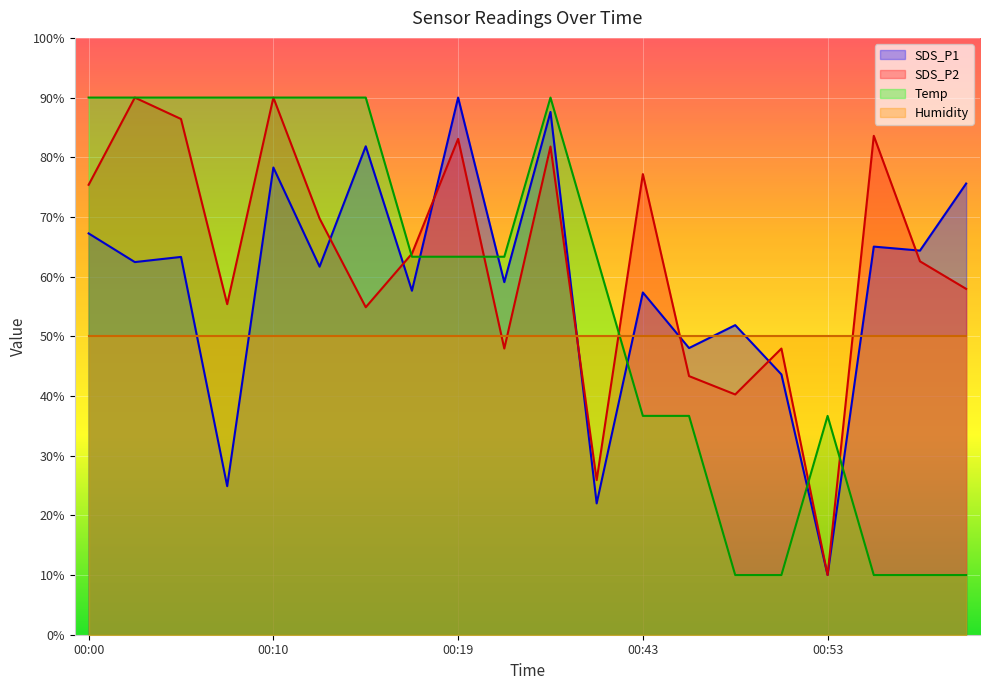

The value of Humidity at 00:00 is 50.0. True or false?

True